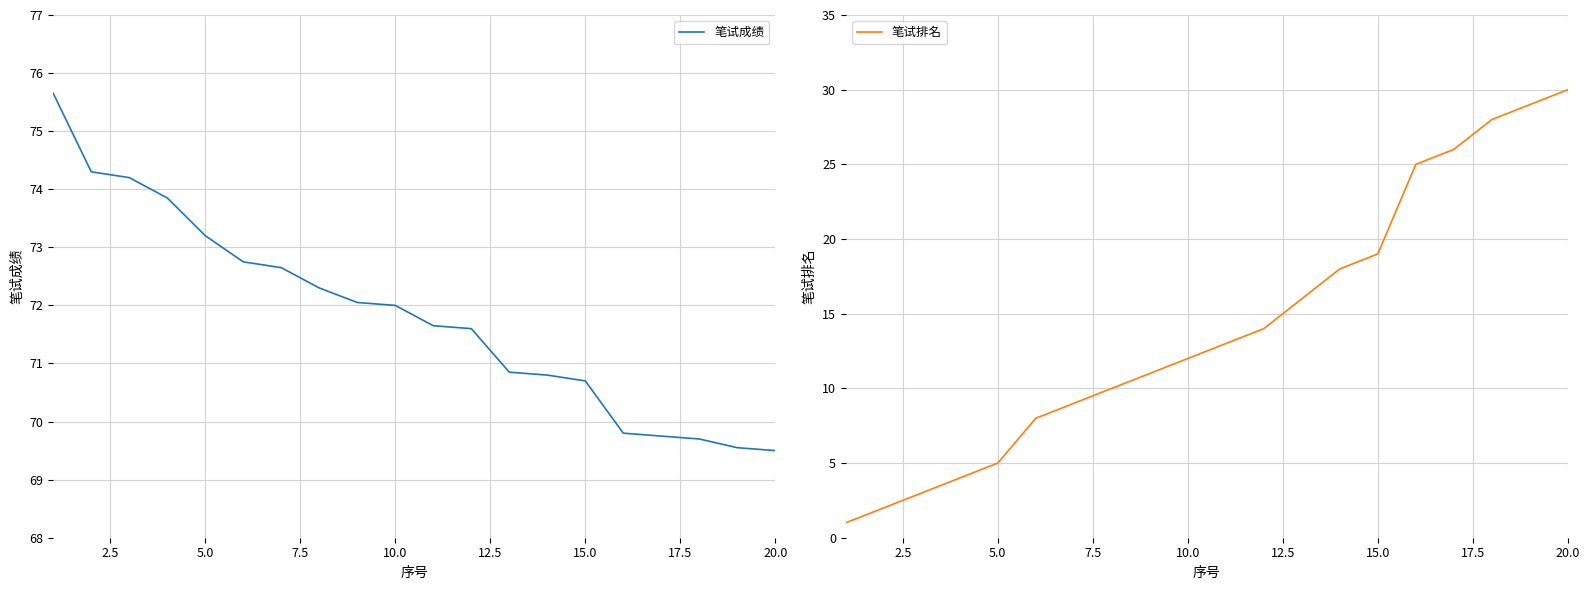

What is the highest value of the 笔试成绩 series?

75.7